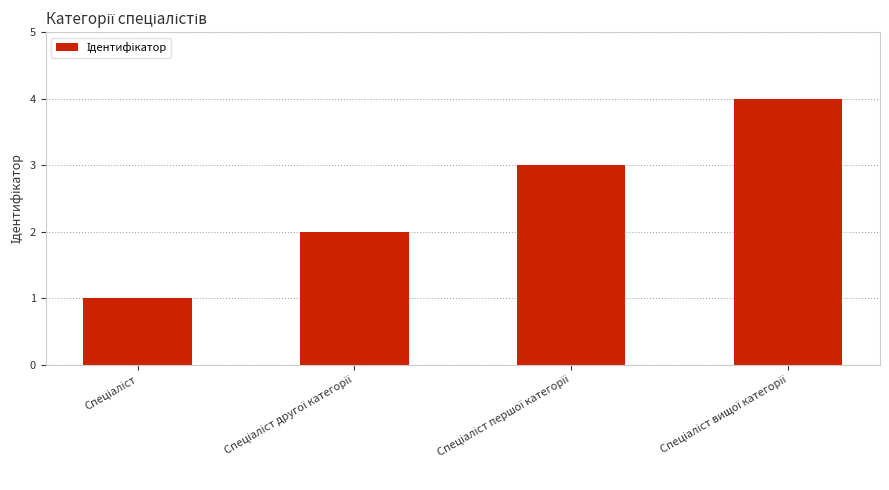

What is the sum of all values?

10